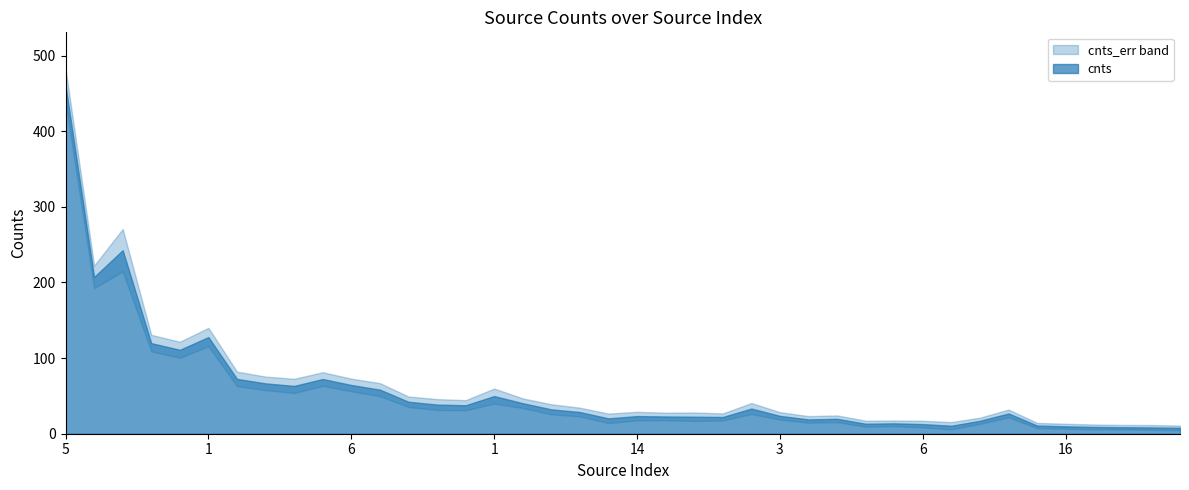

What is the difference between the highest and lowest values at 14?

17.7